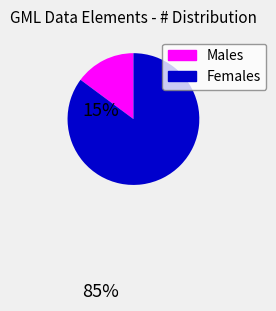

Which has a higher value, Females or Males?

Females